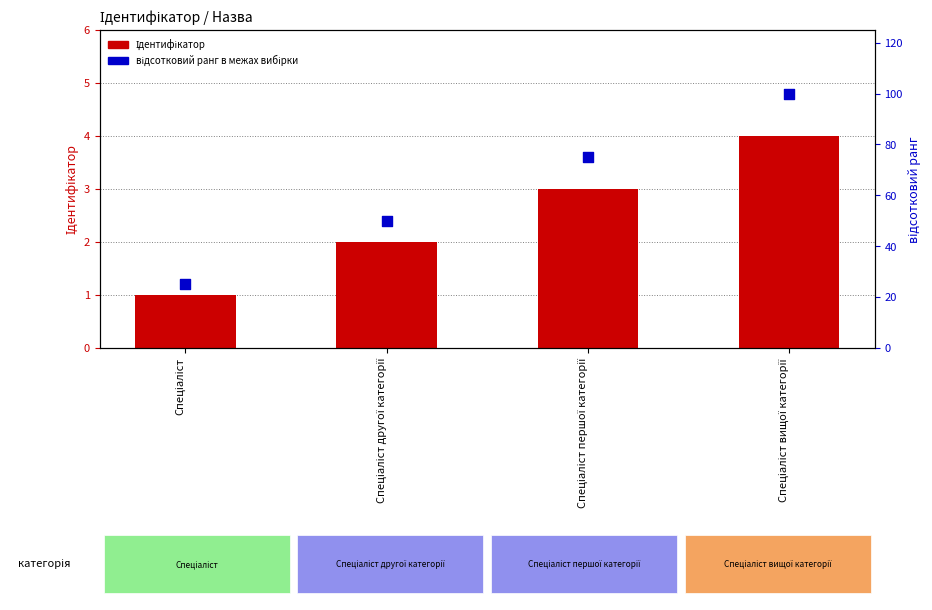

At how many categories does at least one series exceed 58?

2